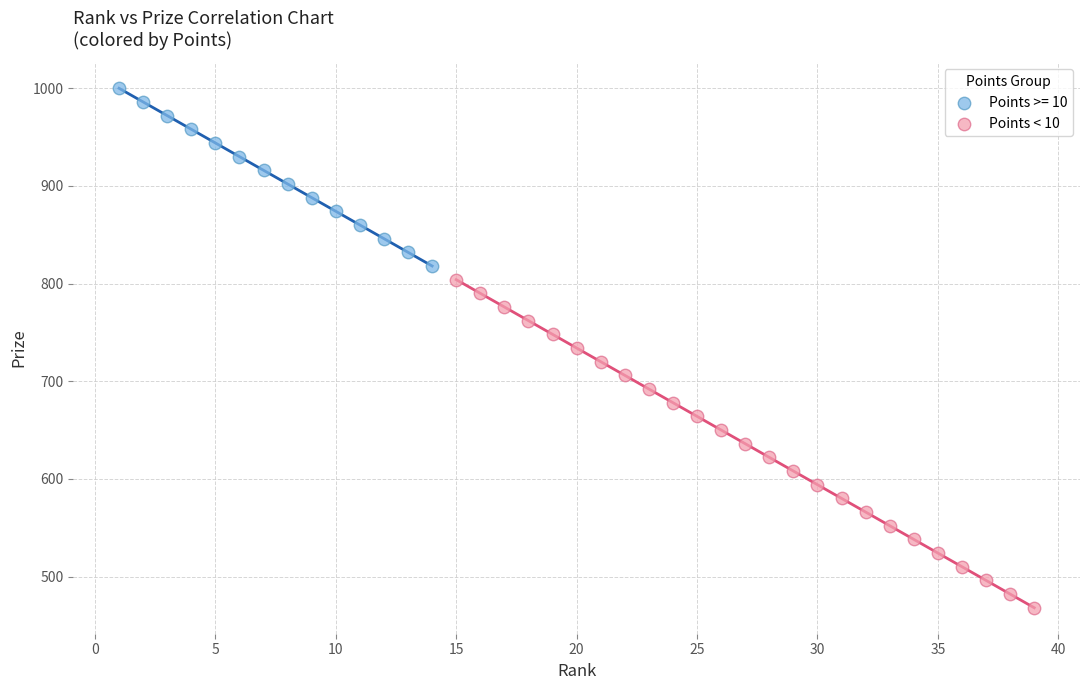

Which series reaches the minimum Y coordinate?

Points < 10